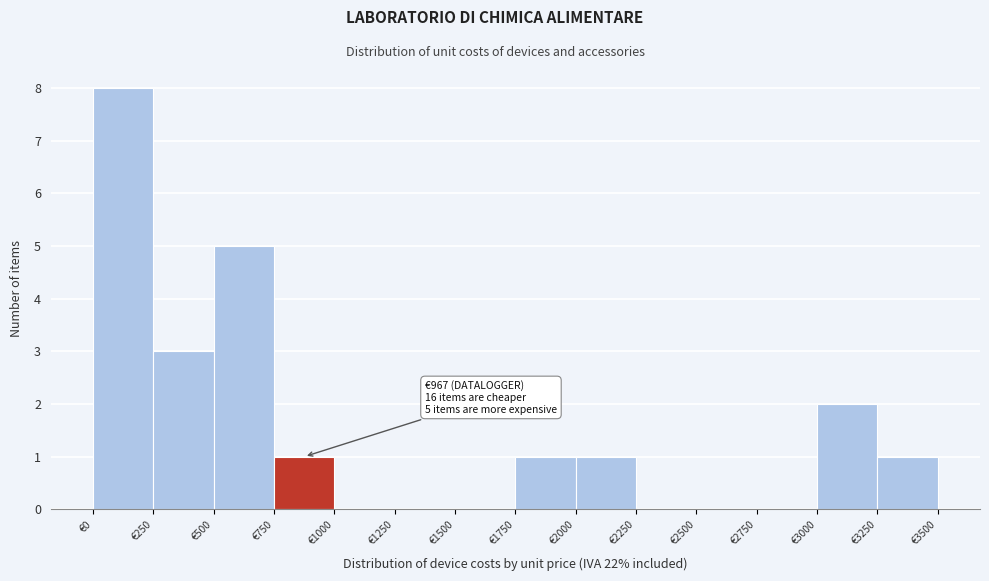

Over which range of the x-axis is the bar tallest?

0 to 250